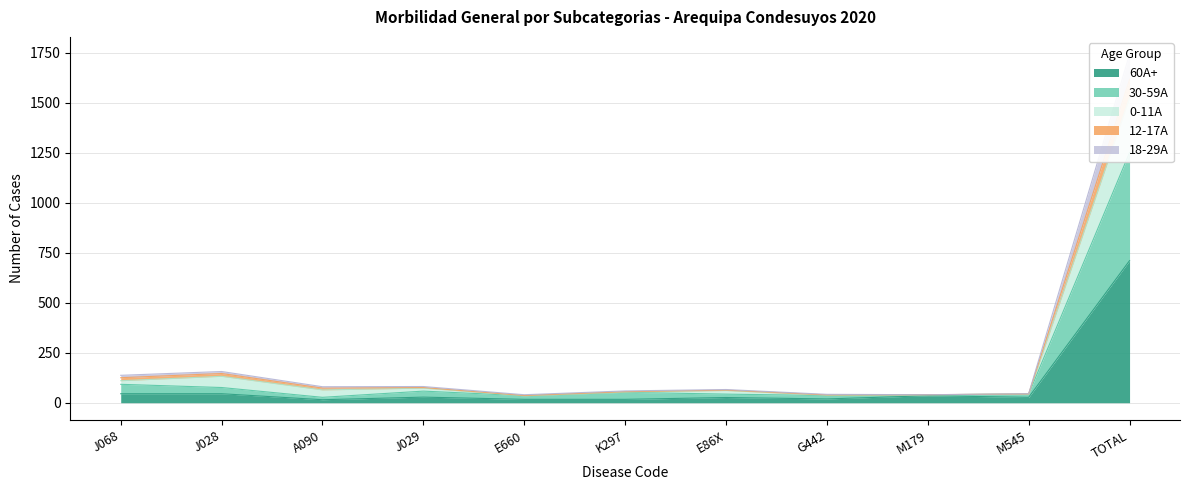

Is it true that 60A+ equals 26 at E86X?

True